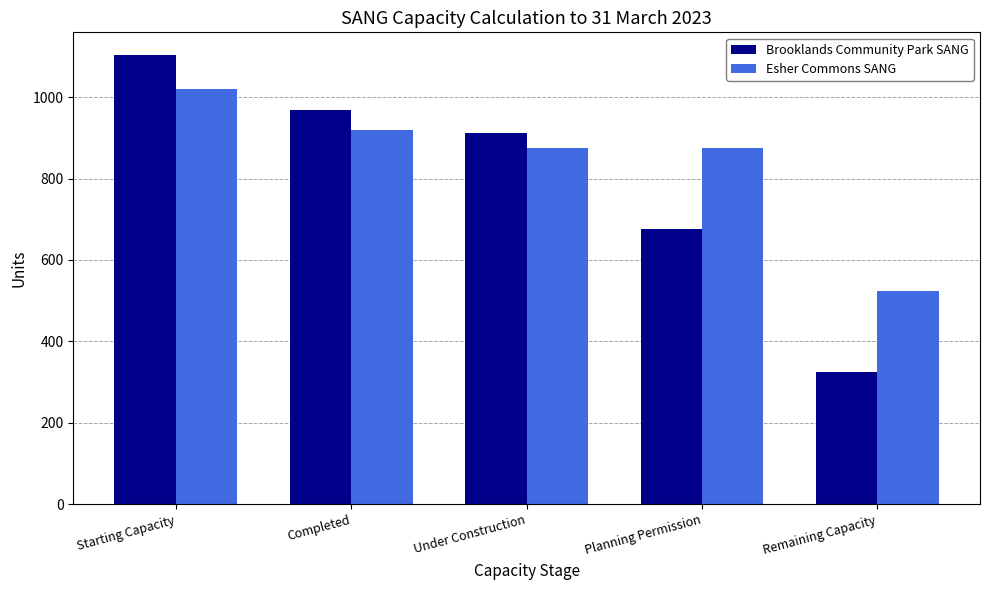

Rank the series at Remaining Capacity from highest to lowest value.

Esher Commons SANG, Brooklands Community Park SANG